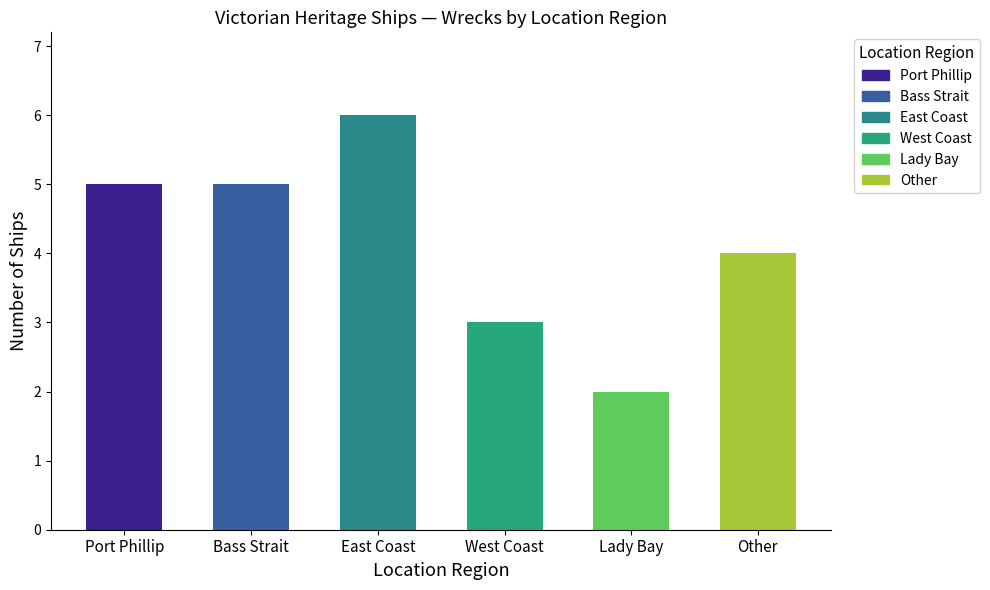

What is the label of the 4th bar from the left?

West Coast